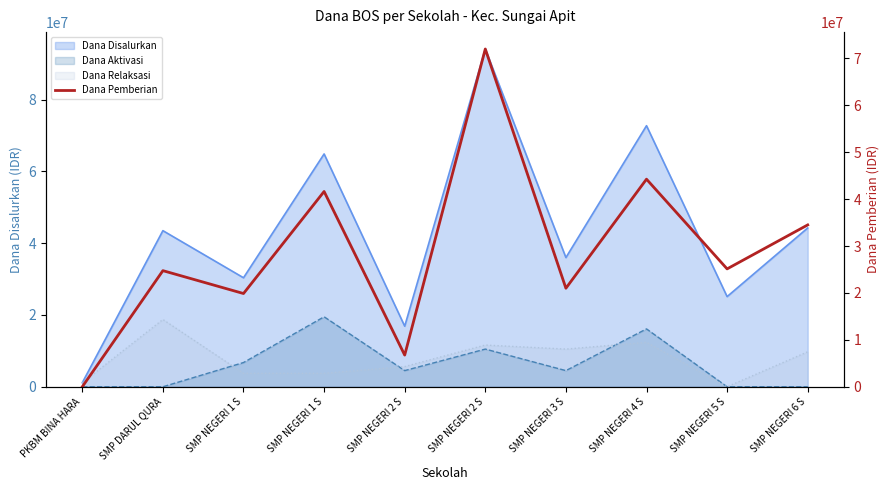

At which label does the data first exceed 25125000?

SMP NEGERI 1 S